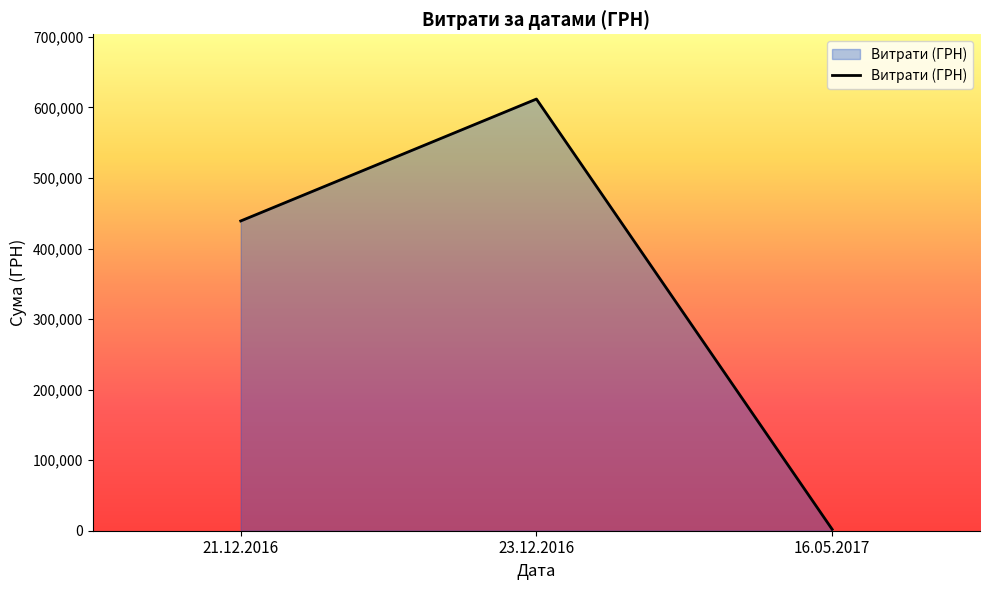

What is the average value?

351050.0